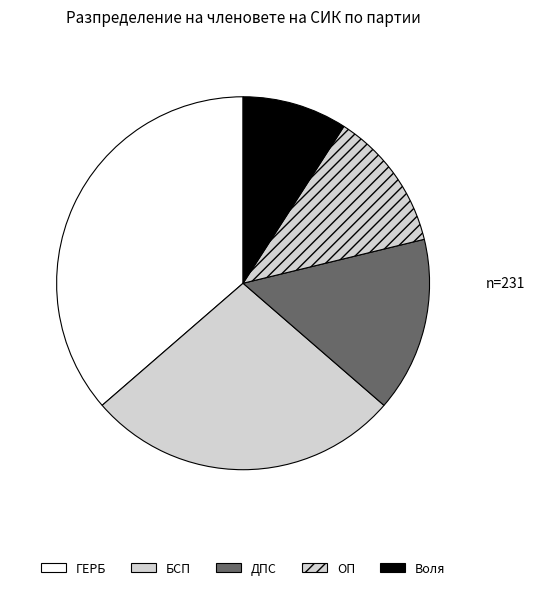

To the nearest percent, what portion does ДПС represent?

15%